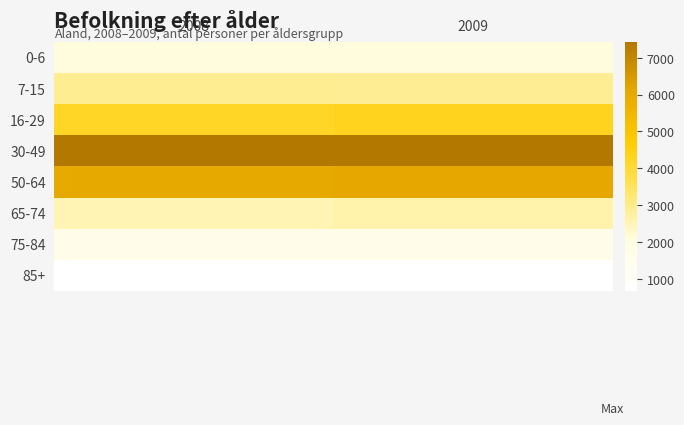

How many series are shown in this chart?

8